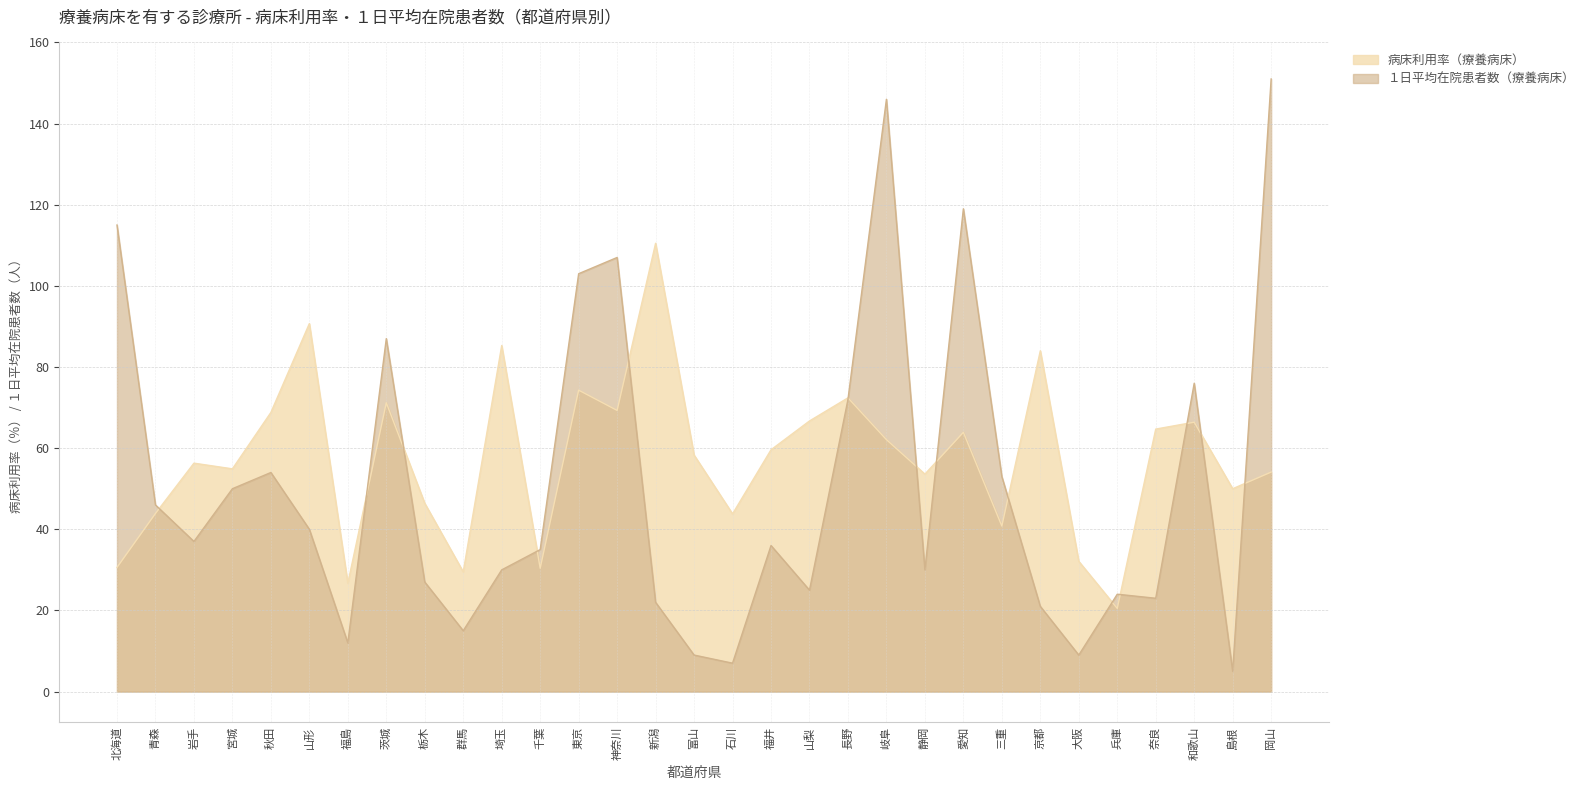

What value does the 病床利用率（療養病床） series have at 福島?

26.7